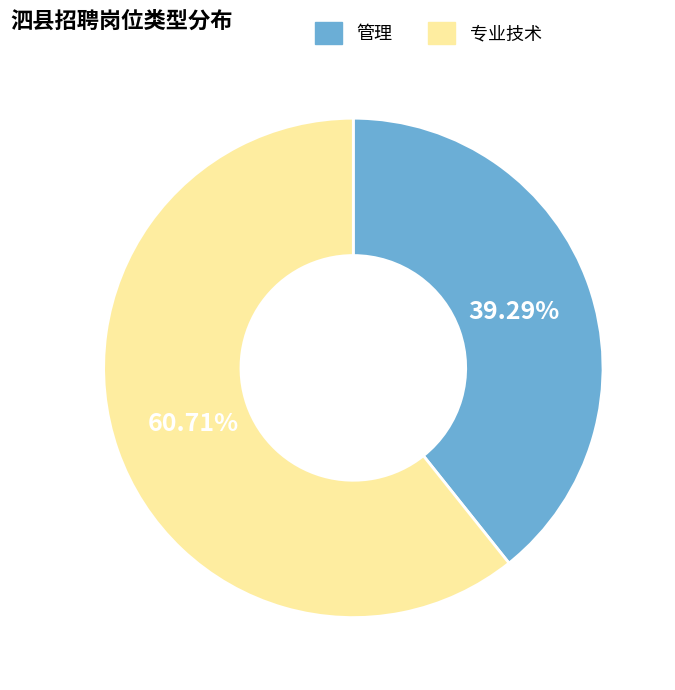

Approximately how many times larger is the value at 专业技术 compared to 管理?

1.5